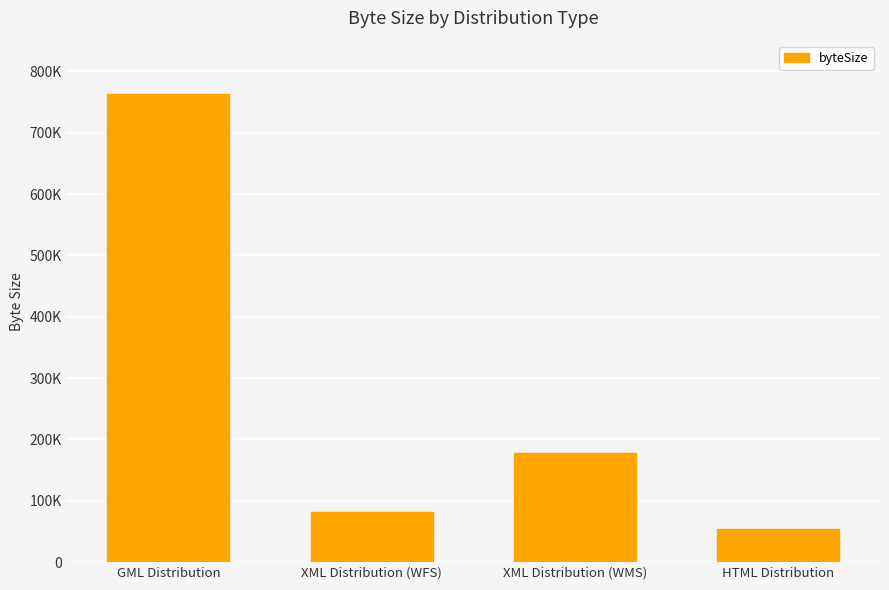

What is the greatest value displayed?

763573